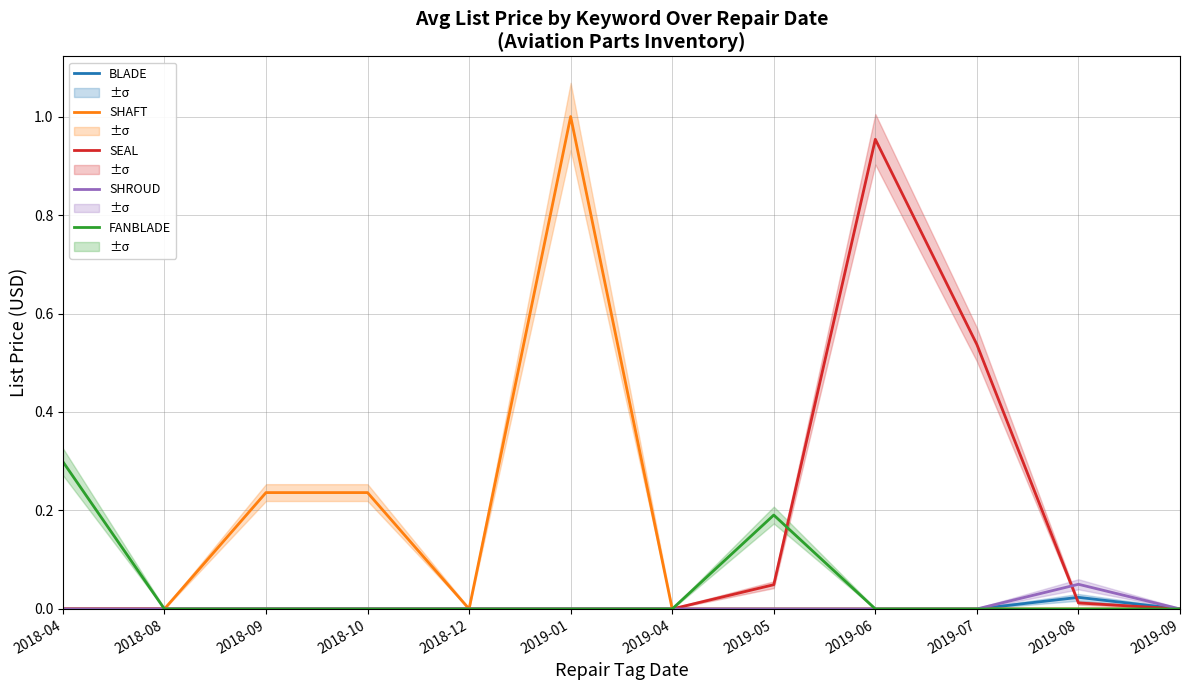

True or false: SHROUD and SHAFT cross at least once.

False